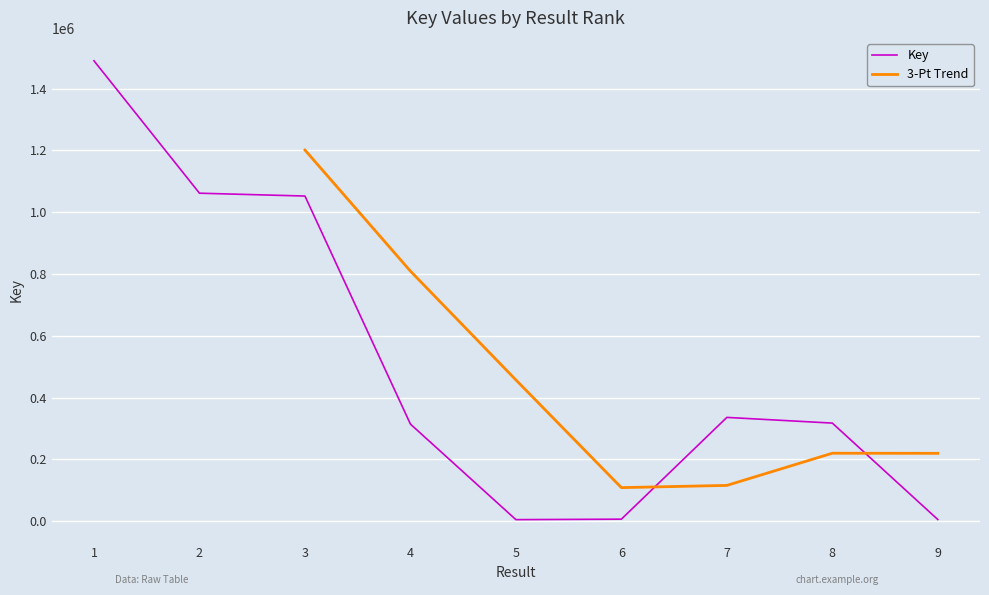

At which label does the data first exceed 317778?

1